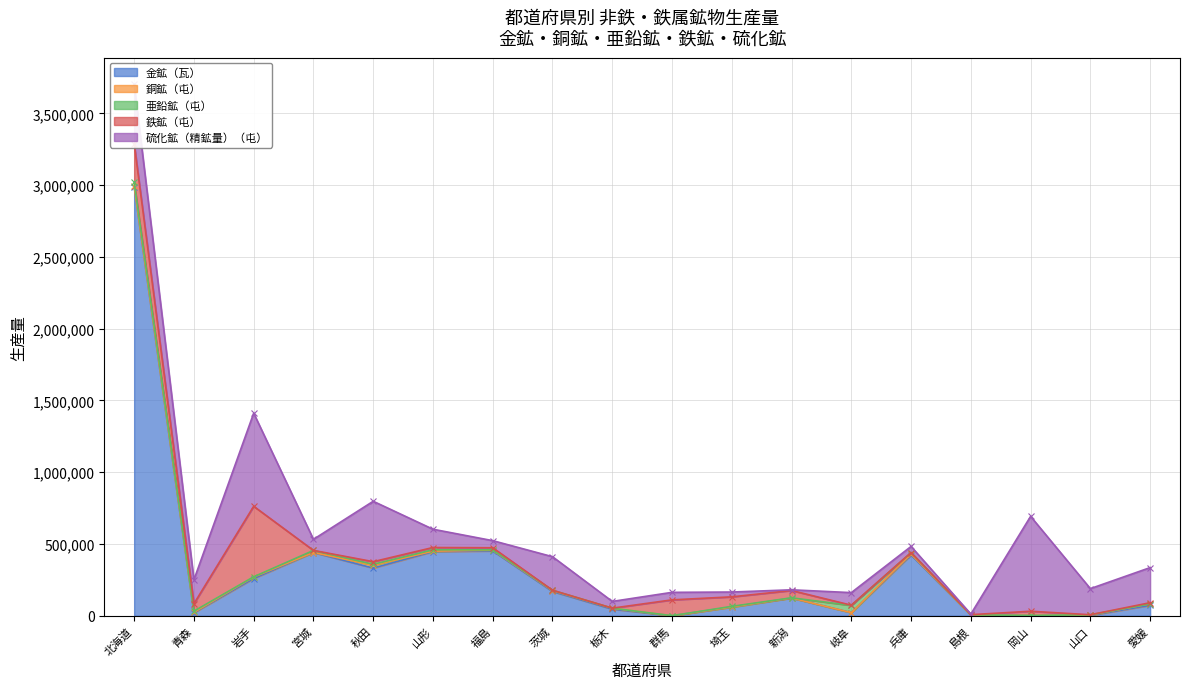

How many data points in 銅鉱（屯） are less than 2923?

9